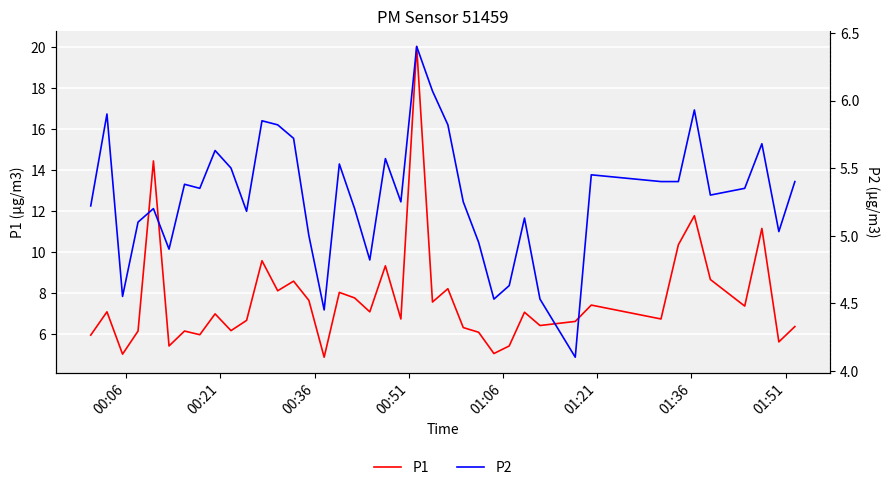

How many lines are shown in the chart?

2